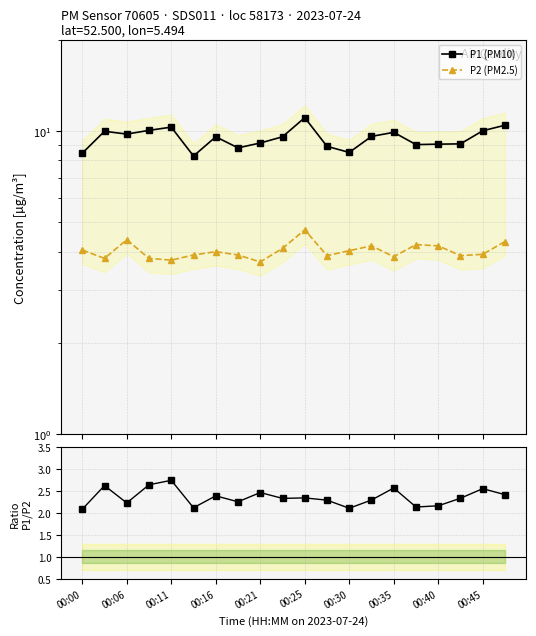

At how many categories does at least one series exceed 8?

20